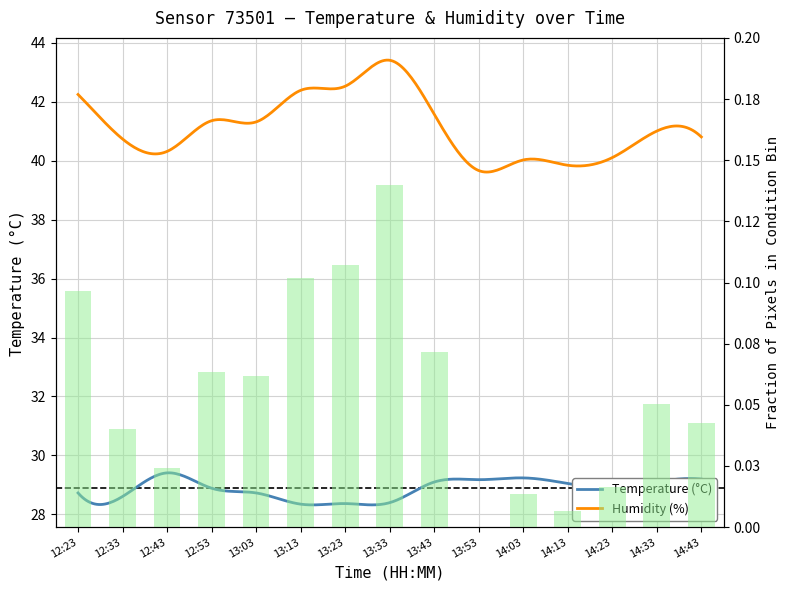

List the labels in order of value, largest first.

13:33, 13:23, 13:13, 12:23, 13:43, 12:53, 13:03, 14:33, 14:43, 12:33, 12:43, 14:23, 14:03, 14:13, 13:53